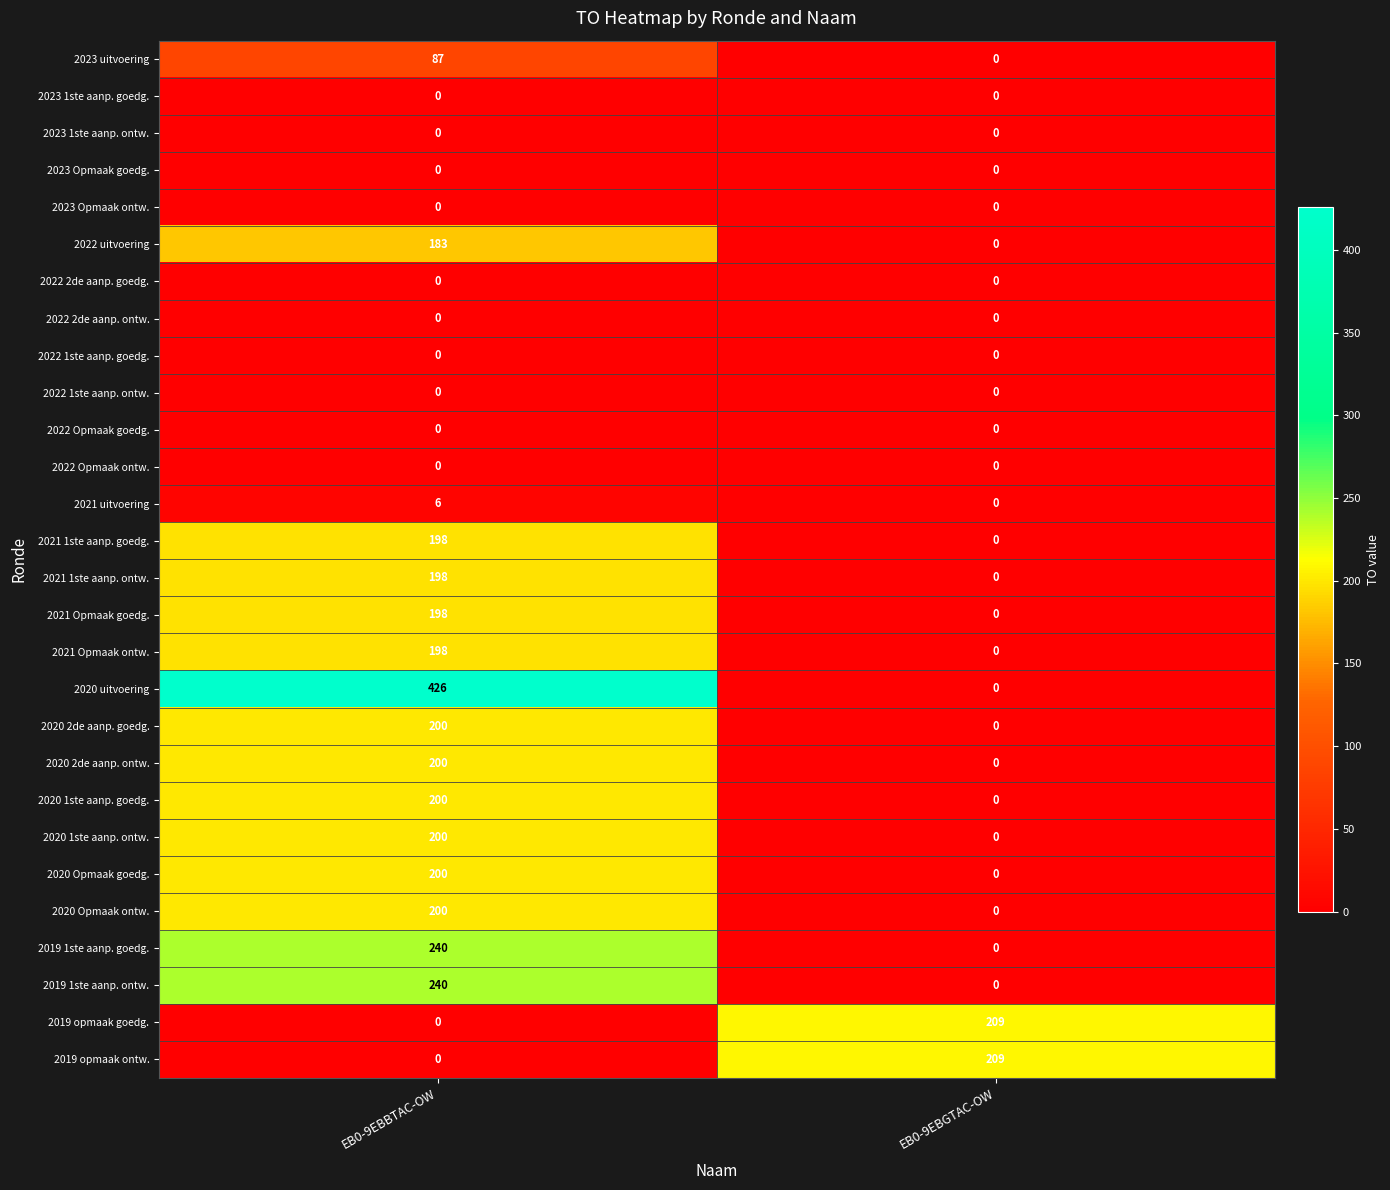

Which category has the highest value in the 2020 Opmaak ontw. series?

EB0-9EBBTAC-OW